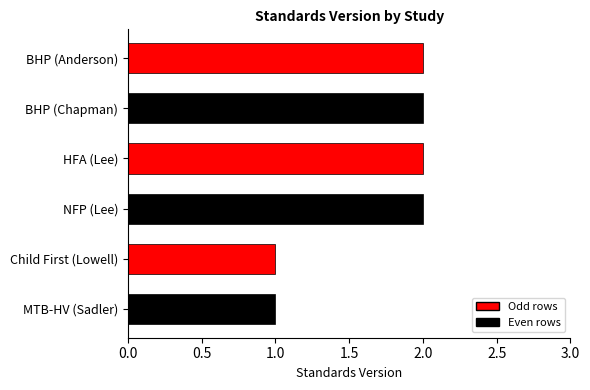

Between BHP (Chapman) and Child First (Lowell), which is larger?

BHP (Chapman)